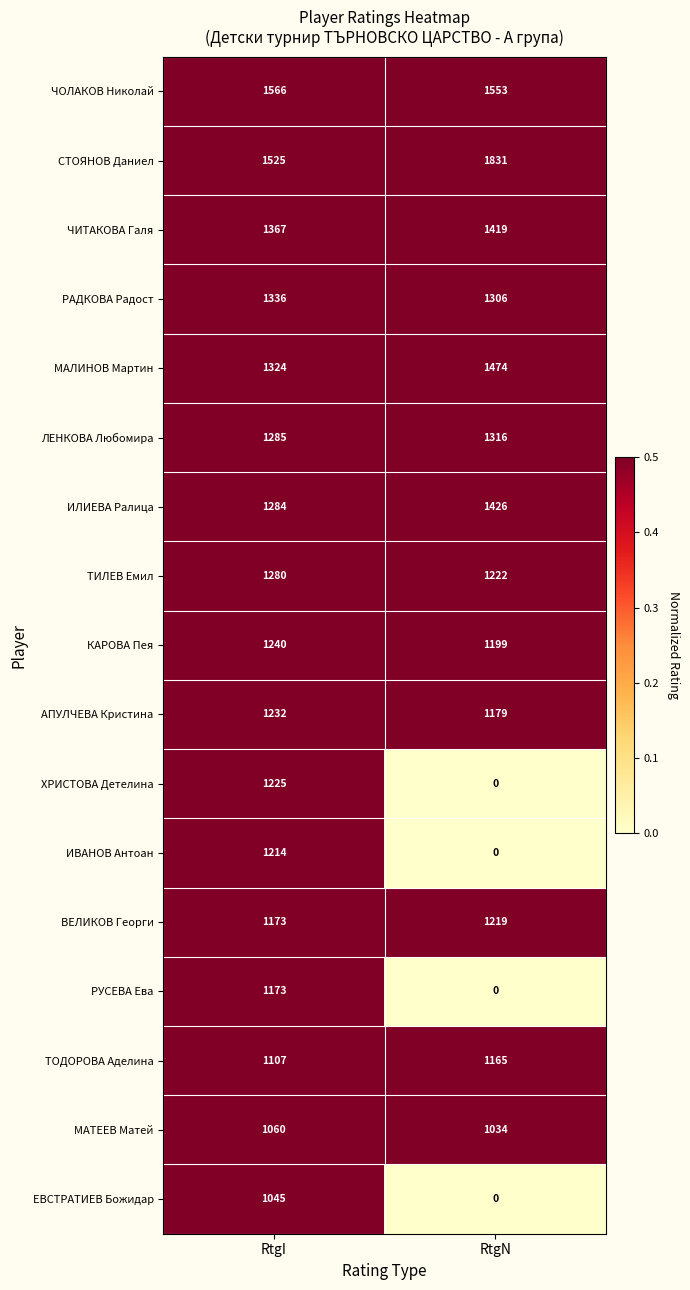

At which label is МАЛИНОВ Мартин closest to 1399?

RtgI